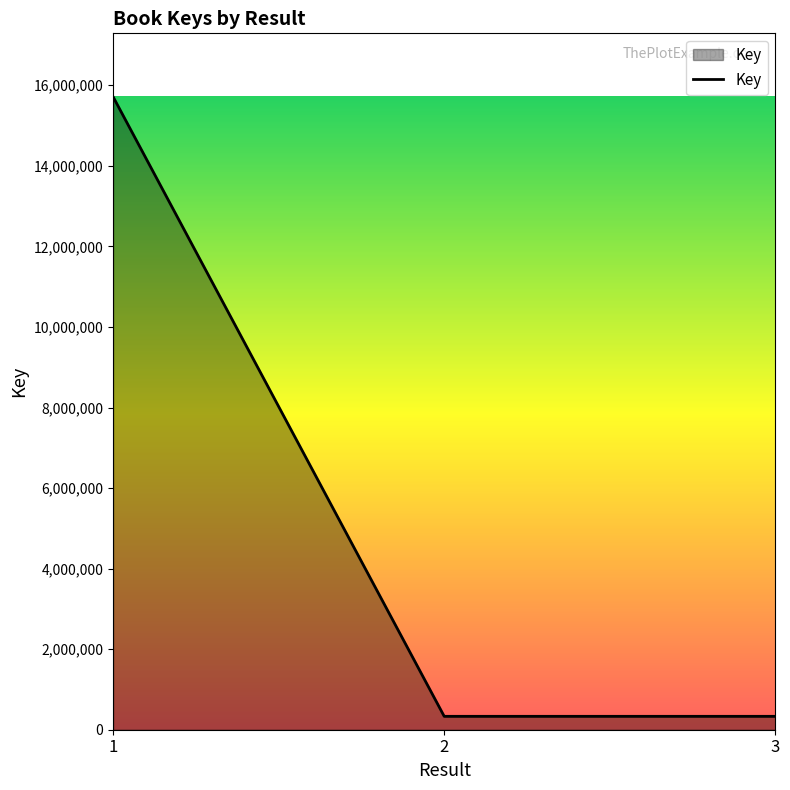

The value at 1 is 25210606. True or false?

False